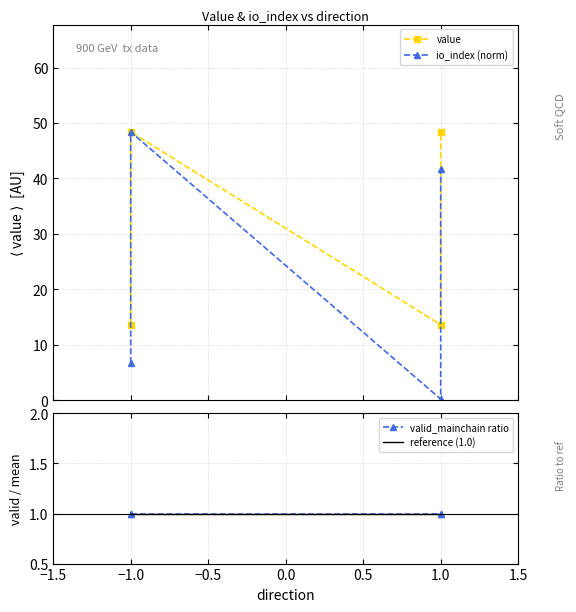

True or false: valid_mainchain ratio has more than 1 points higher than both neighbors.

False